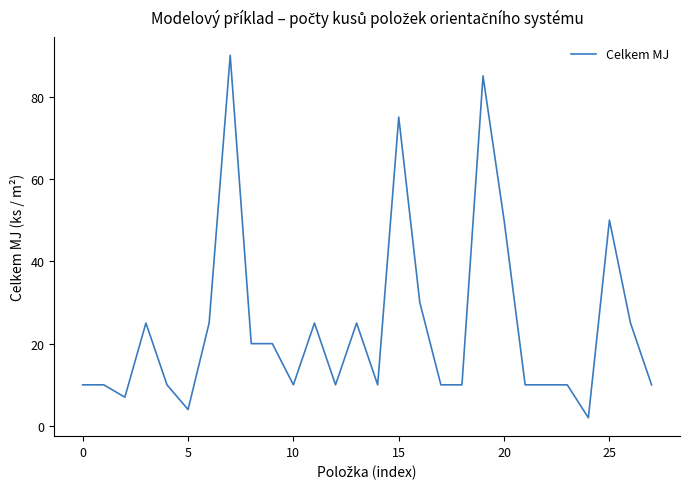

What is the maximum value shown in the chart?

90